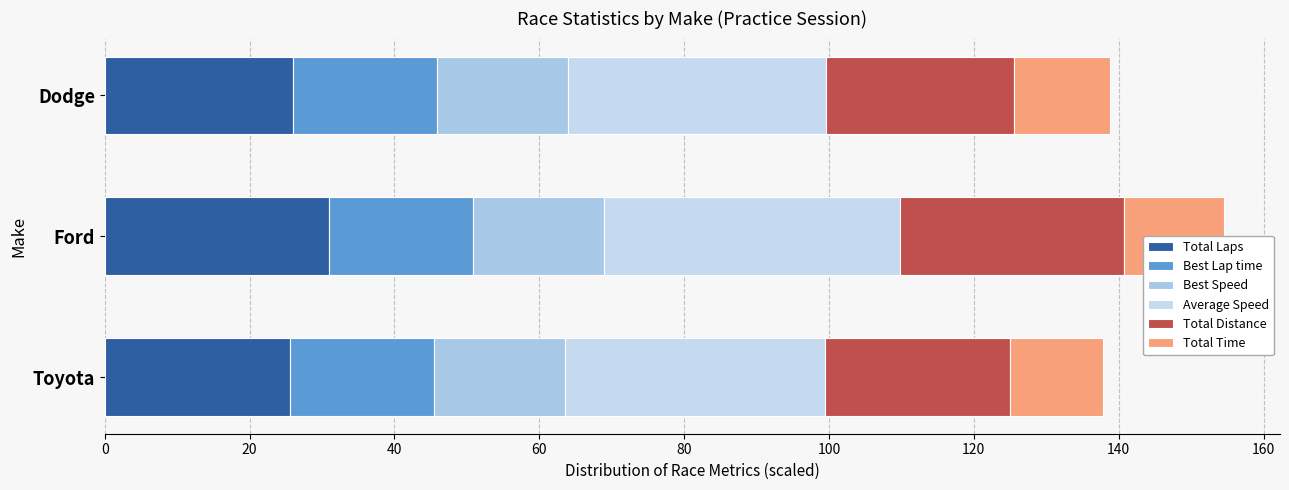

What is the difference between the maximum and minimum values in the Total Laps series?

5.4